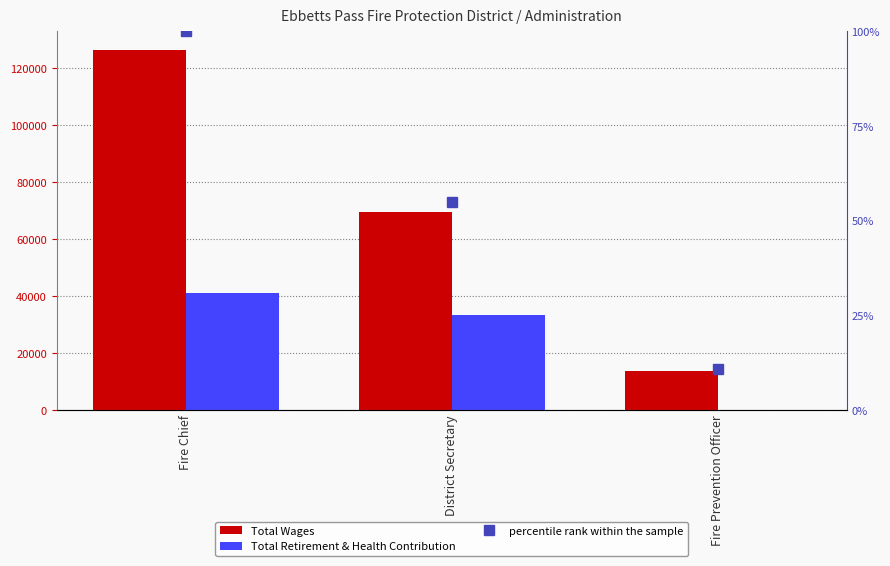

Is it true that Total Retirement & Health Contribution equals 33499.0 at District Secretary?

True